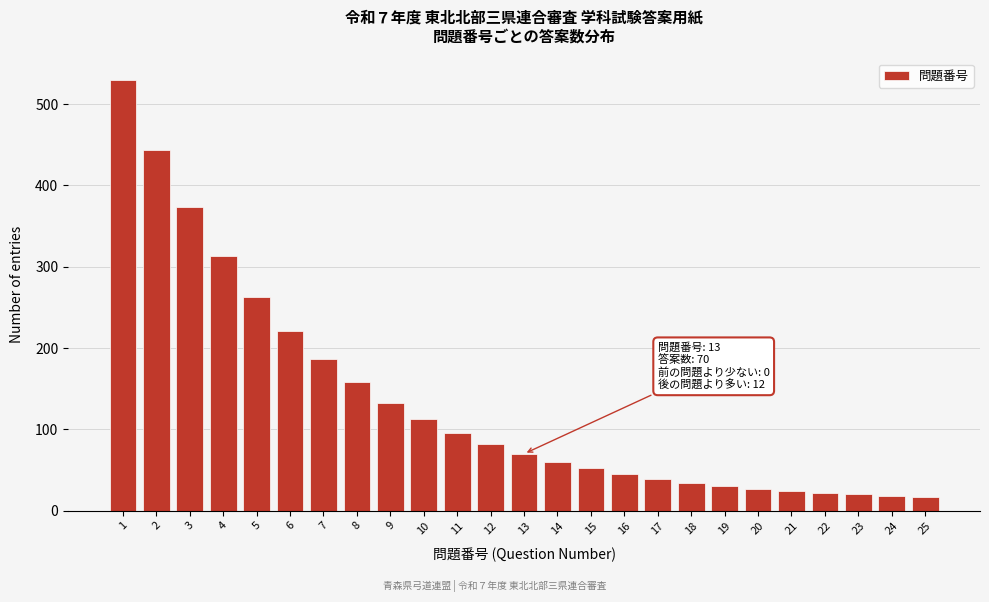

What is the difference between the maximum and minimum values?

513